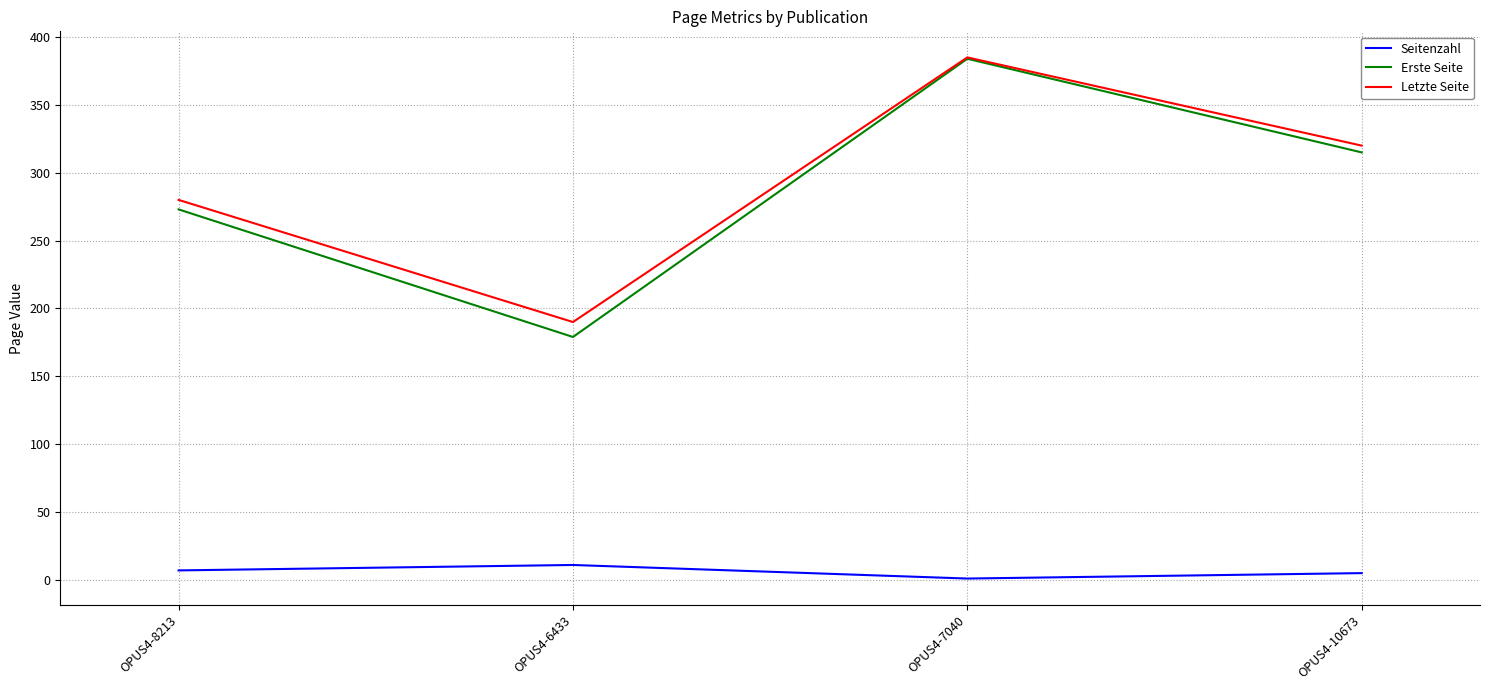

Which series has the largest range (max minus min)?

Erste Seite